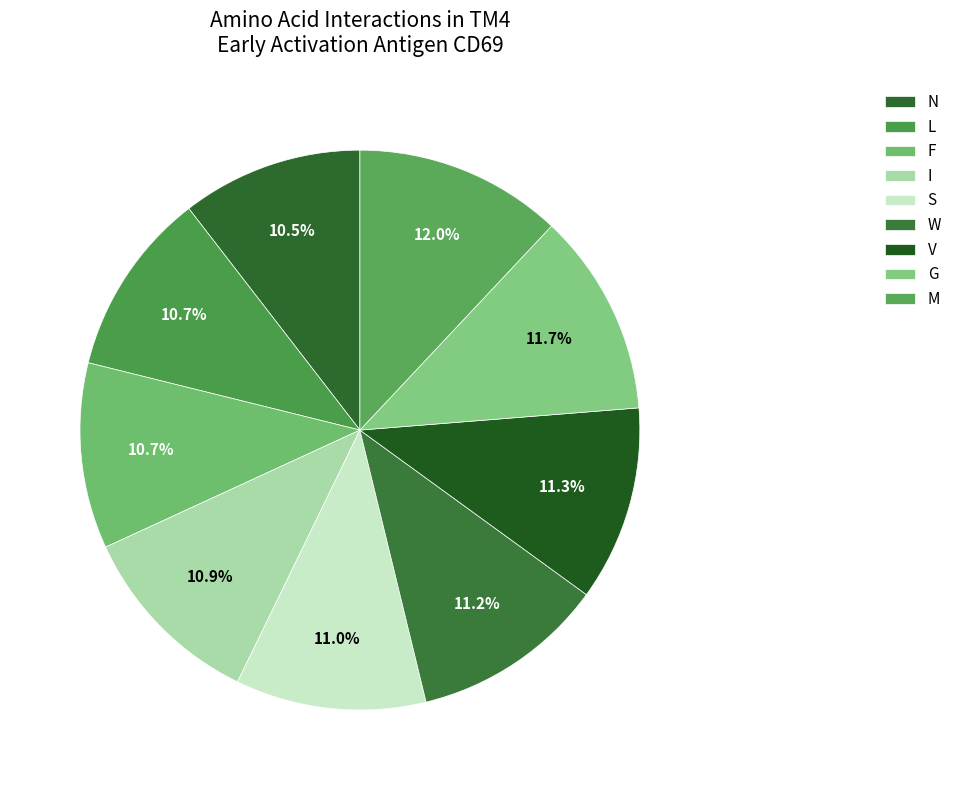

Is M the majority of the pie?

No